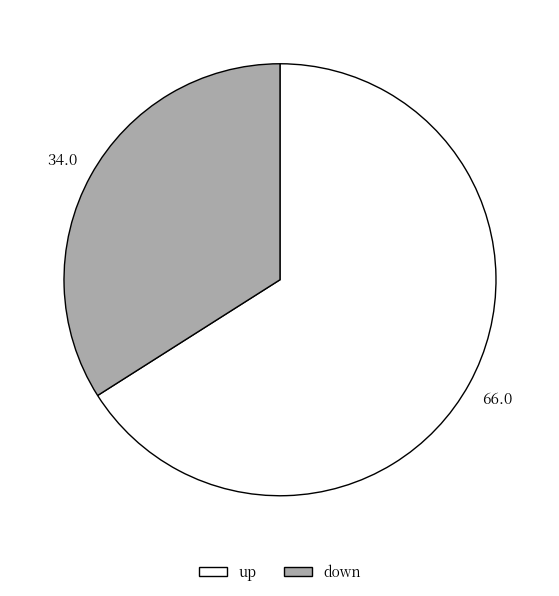

Is there any slice that represents more than half of the pie?

Yes